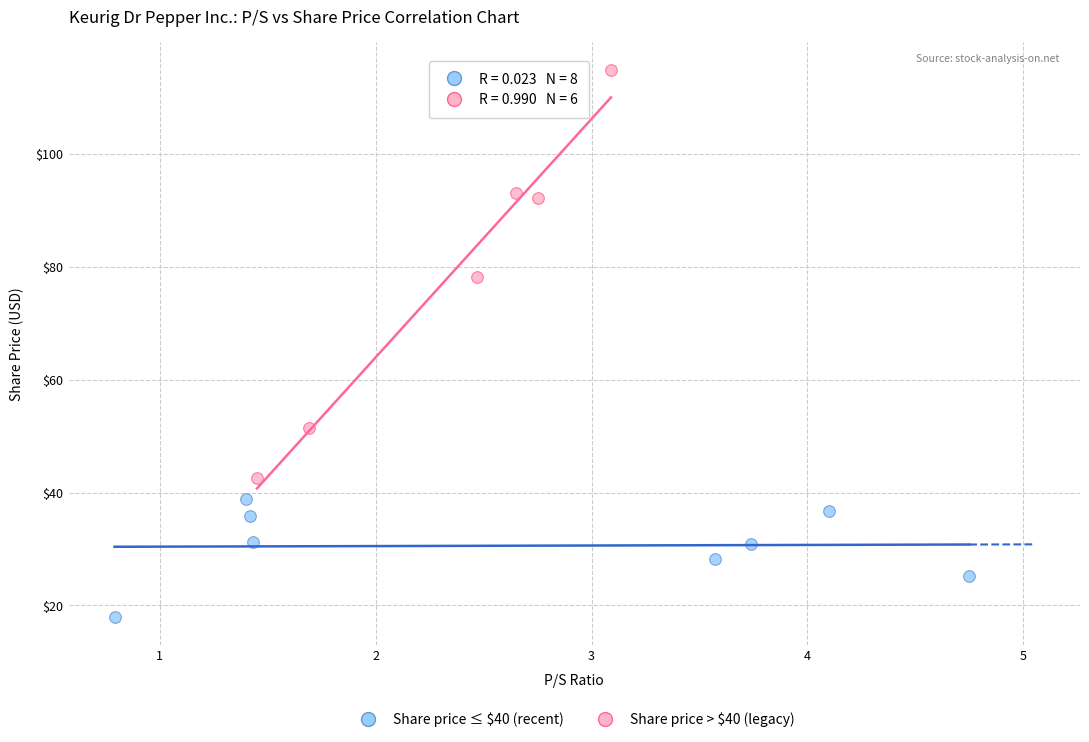

Which series contains the highest Y value?

Share price > $40 (legacy)